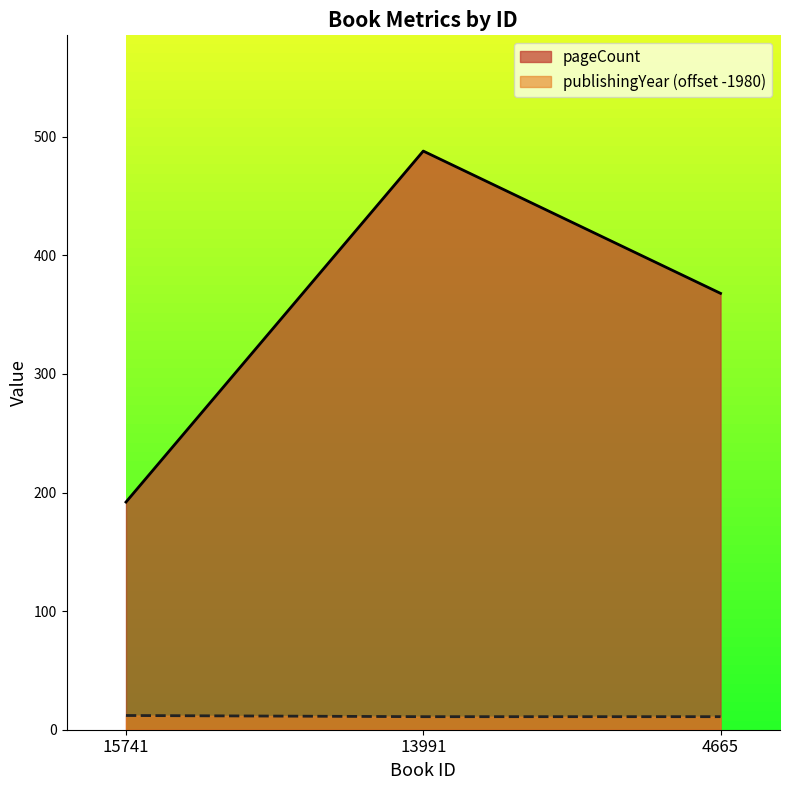

What are all the series names shown in the legend?

pageCount, publishingYear (offset -1980)